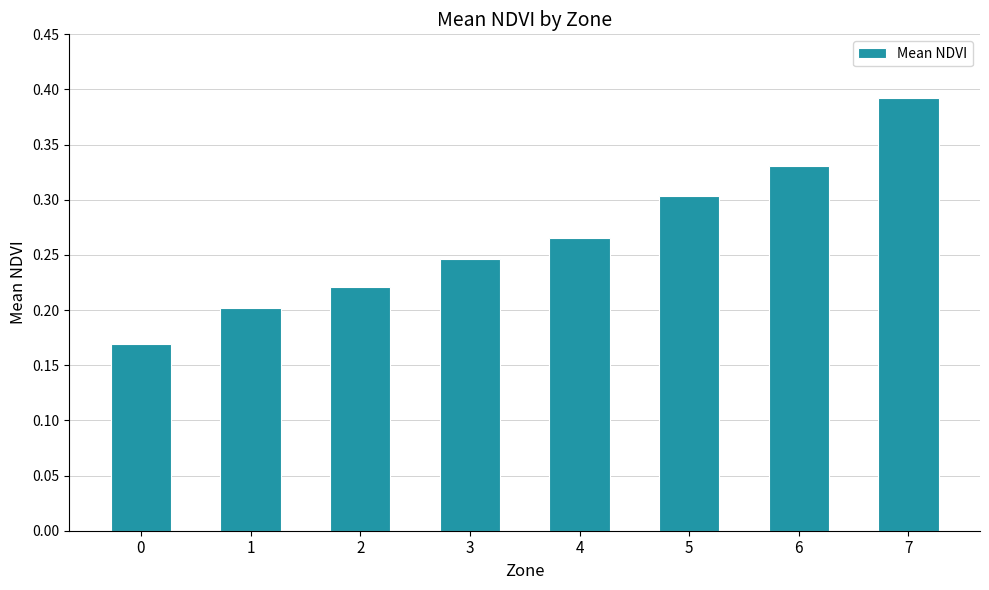

At which category does the chart reach its peak across all series?

7